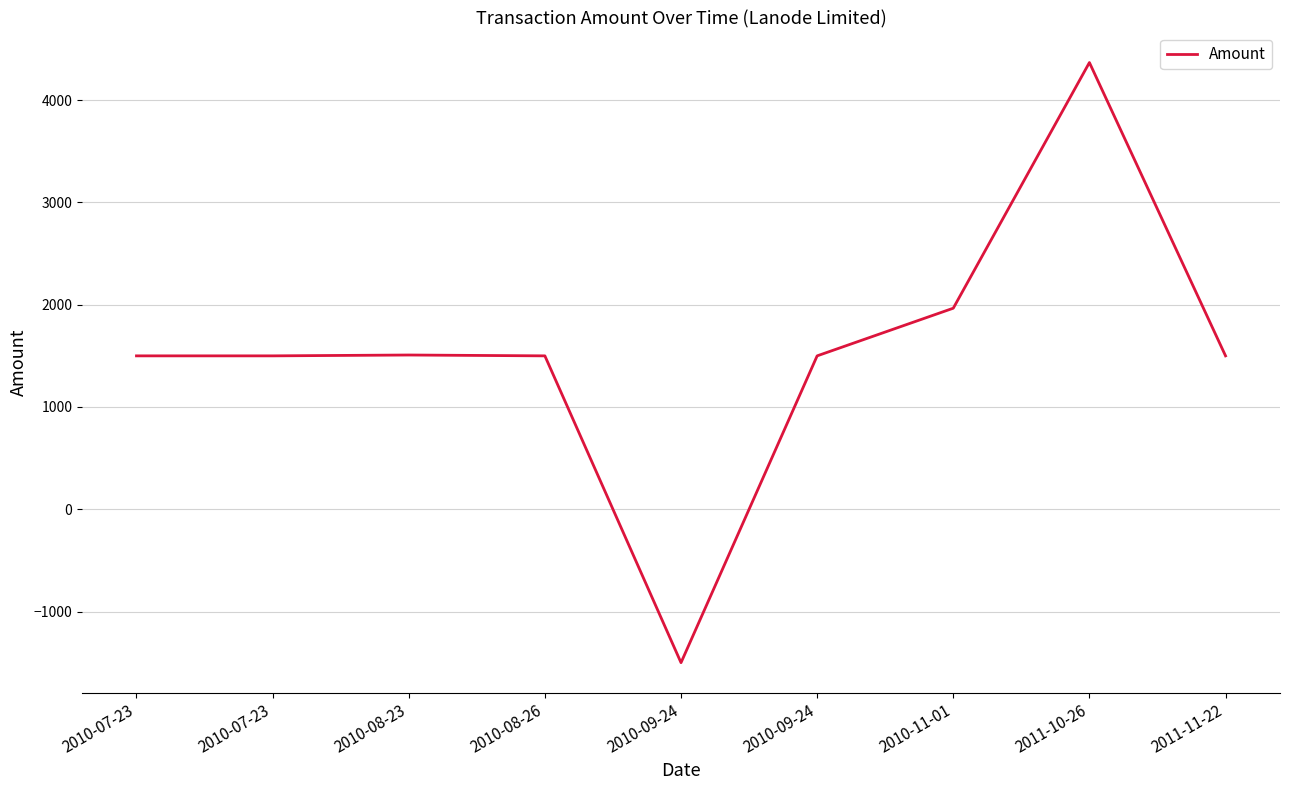

At which label does the data first exceed 1500?

2010-08-23